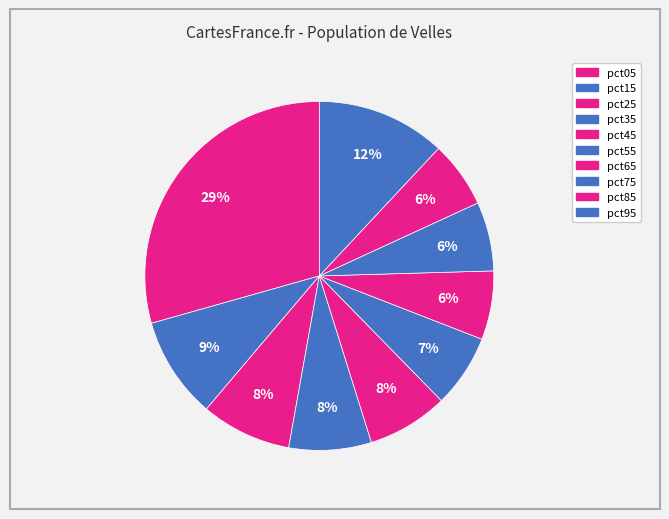

Rank the categories by value from highest to lowest.

pct05, pct95, pct15, pct25, pct35, pct45, pct55, pct75, pct65, pct85